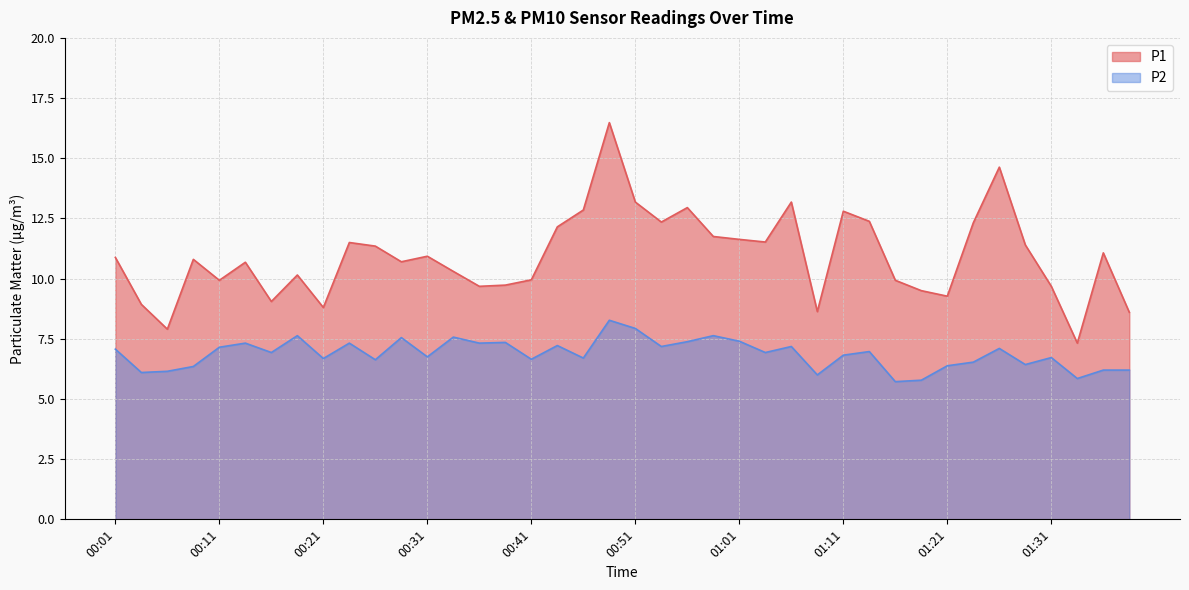

At 01:29, list the series in order from smallest to largest.

P2, P1